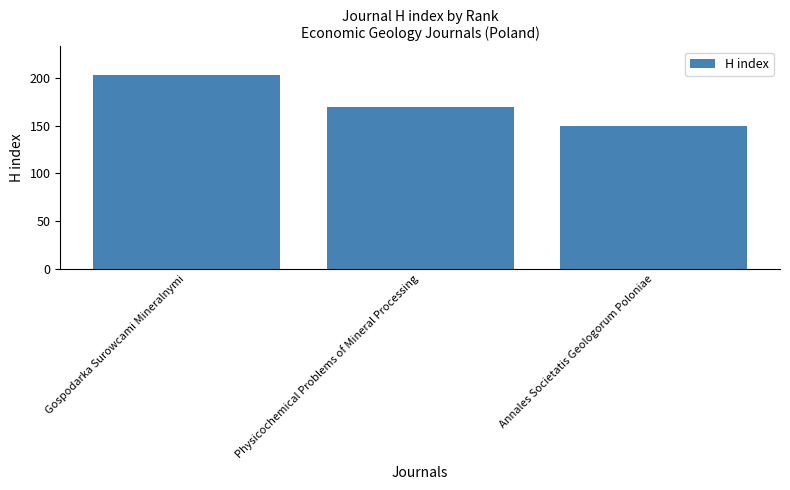

What is the difference between the maximum and second lowest values?

33